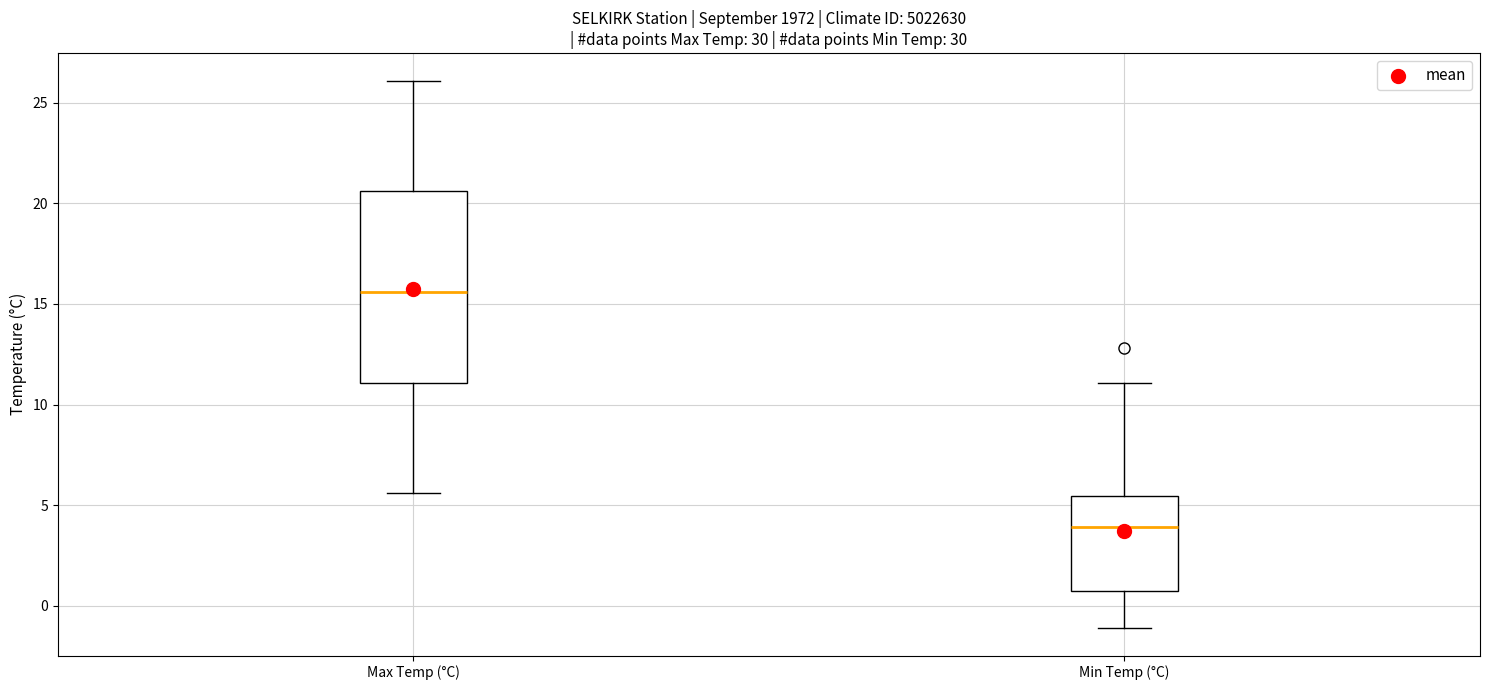

Reading left to right, transcribe this box plot: for each box, give where its median line is, the range the box spans, and where its two whiskers end, as read against the y-axis. The values are not printed on the chart, so give them approximately, as read against the axis.

Max Temp (°C): median 15.5, box 11.0 to 20.5, whiskers 5.5 to 26.0
Min Temp (°C): median 4.0, box 0.5 to 5.5, whiskers -1.0 to 11.0